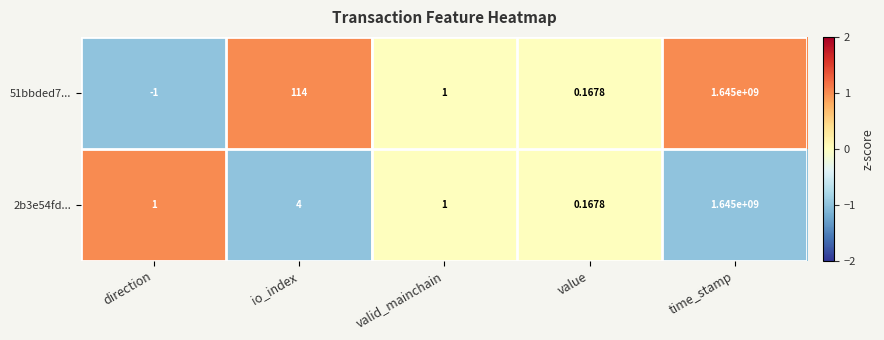

Which label corresponds to the smallest value in the chart?

direction